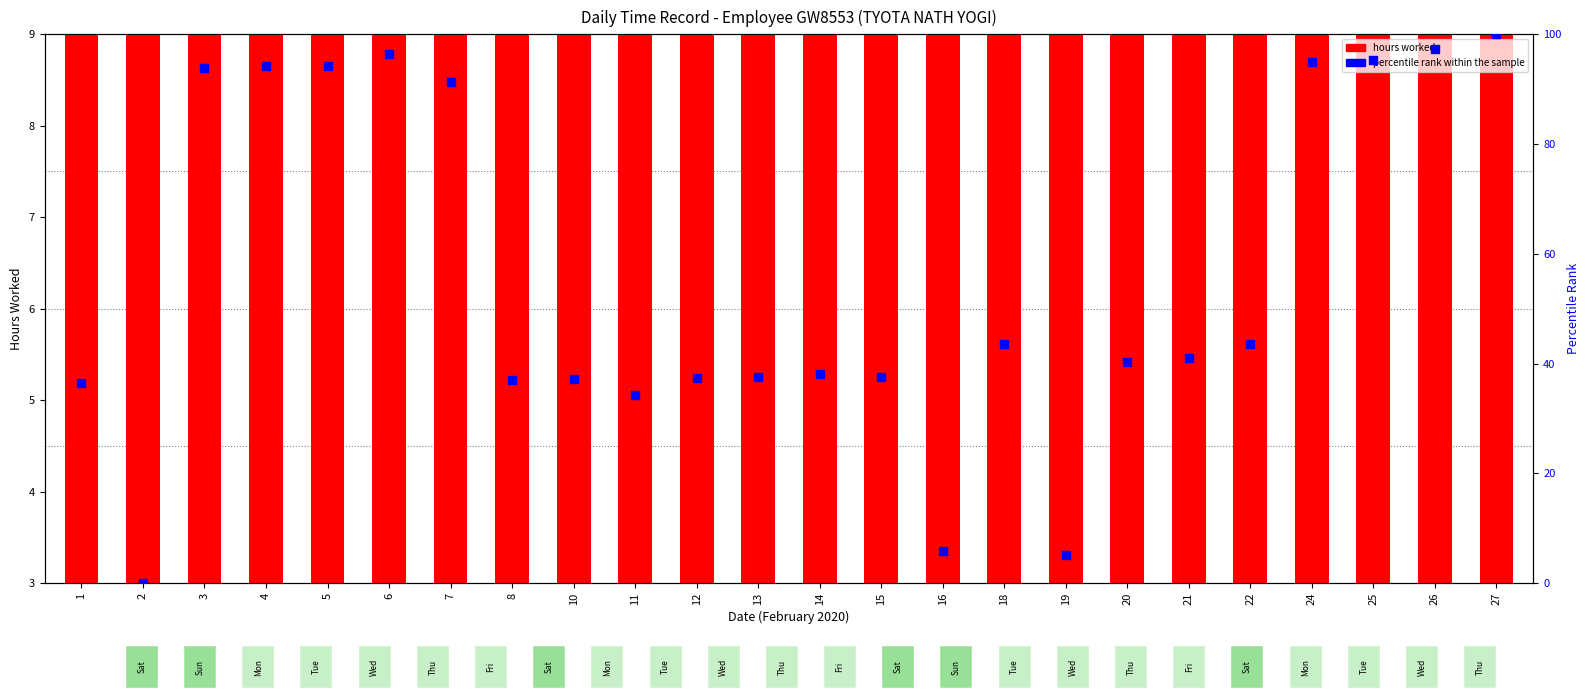

Which series contains the highest Y value?

percentile rank within the sample